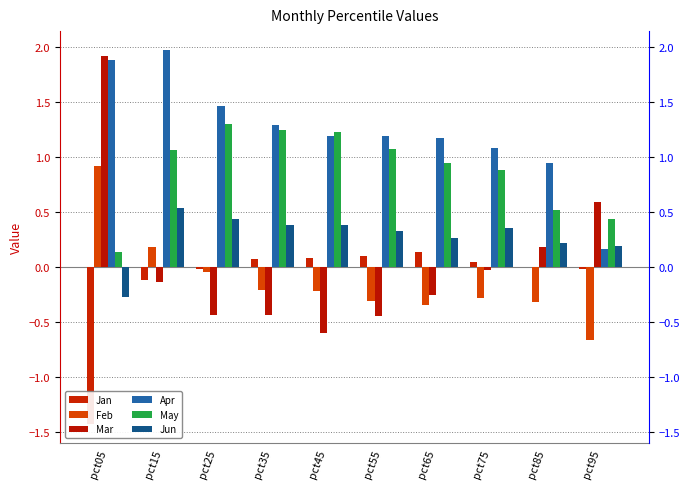

Reading left to right, list all the values displayed in this chart.

Jan: pct05=-1.4	pct15=-0.1	pct25=-0.0	pct35=0.1	pct45=0.1	pct55=0.1	pct65=0.1	pct75=0.0	pct85=0.0	pct95=-0.0
Feb: pct05=0.9	pct15=0.2	pct25=-0.0	pct35=-0.2	pct45=-0.2	pct55=-0.3	pct65=-0.3	pct75=-0.3	pct85=-0.3	pct95=-0.7
Mar: pct05=1.9	pct15=-0.1	pct25=-0.4	pct35=-0.4	pct45=-0.6	pct55=-0.4	pct65=-0.3	pct75=-0.0	pct85=0.2	pct95=0.6
Apr: pct05=1.9	pct15=2.0	pct25=1.5	pct35=1.3	pct45=1.2	pct55=1.2	pct65=1.2	pct75=1.1	pct85=0.9	pct95=0.2
May: pct05=0.1	pct15=1.1	pct25=1.3	pct35=1.2	pct45=1.2	pct55=1.1	pct65=0.9	pct75=0.9	pct85=0.5	pct95=0.4
Jun: pct05=-0.3	pct15=0.5	pct25=0.4	pct35=0.4	pct45=0.4	pct55=0.3	pct65=0.3	pct75=0.4	pct85=0.2	pct95=0.2